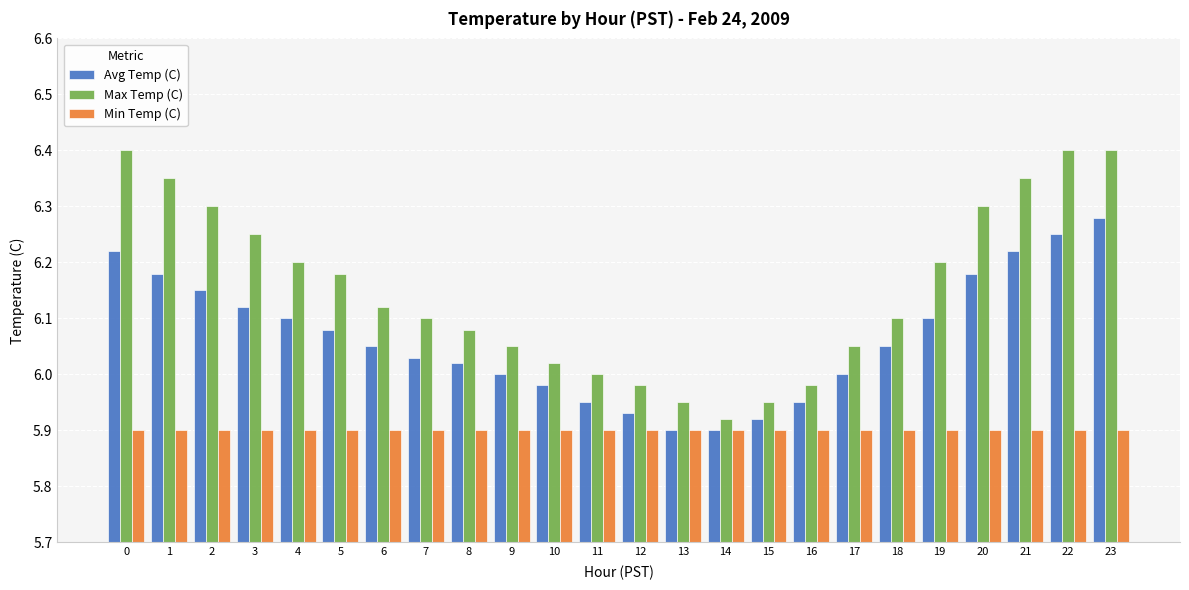

Rank the series at 22 from lowest to highest value.

Min Temp (C), Avg Temp (C), Max Temp (C)